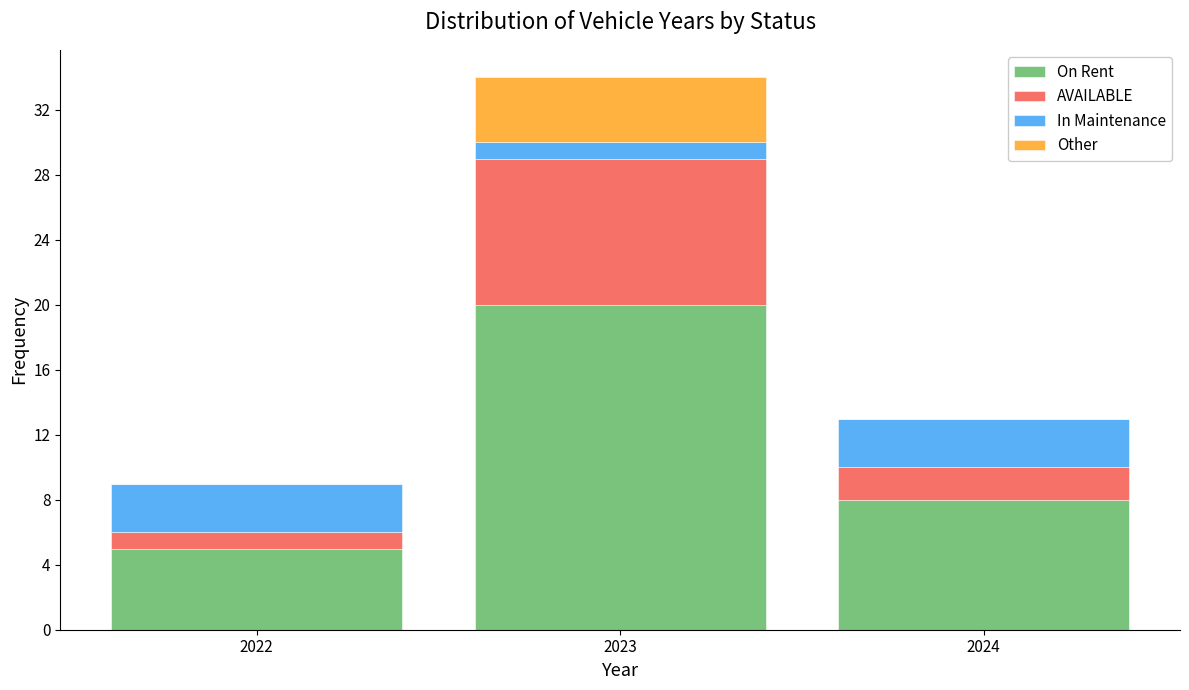

What is the total height of the stacked bar covering 2022.5 to 2023.5 on the x-axis? The values are not printed on the chart, so give them approximately, as read against the axis.

34